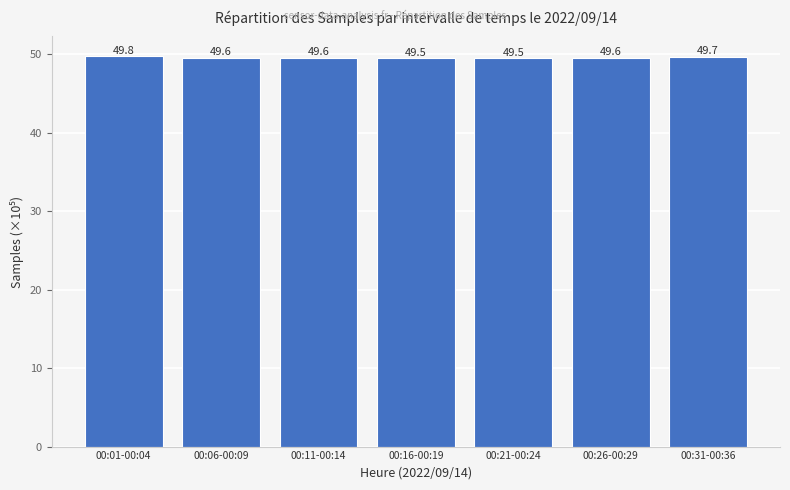

Are the bars grouped side by side (vs. stacked)?

No